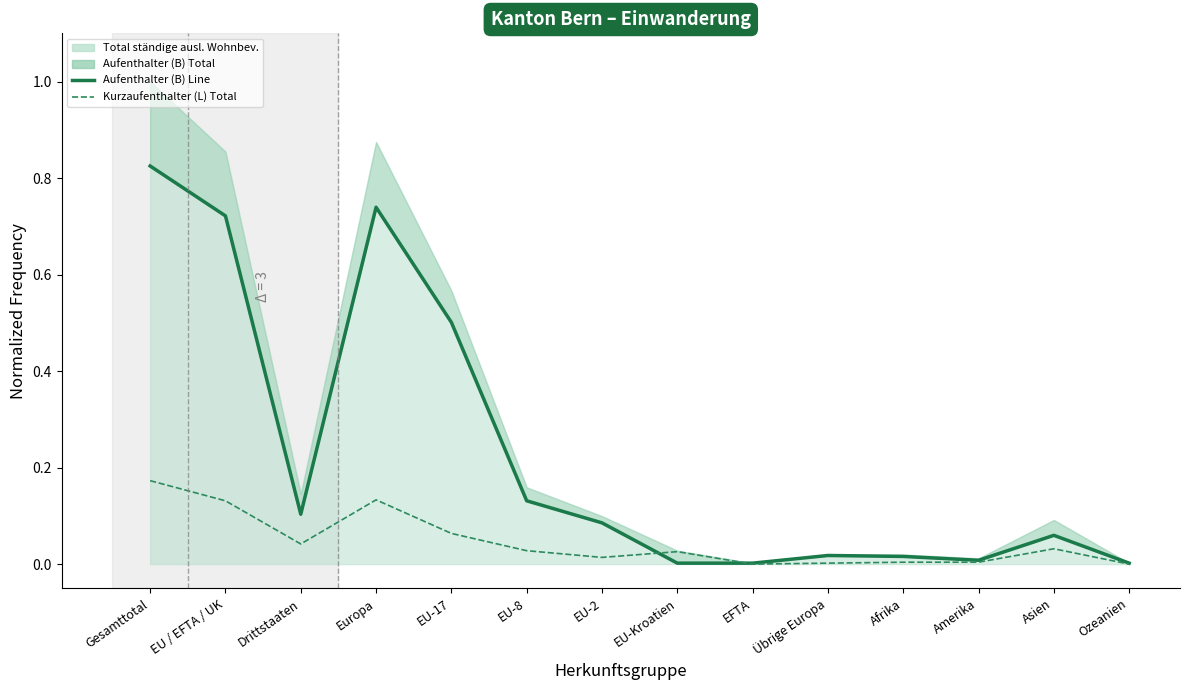

Which series has the widest spread of values?

Aufenthalter (B) Line